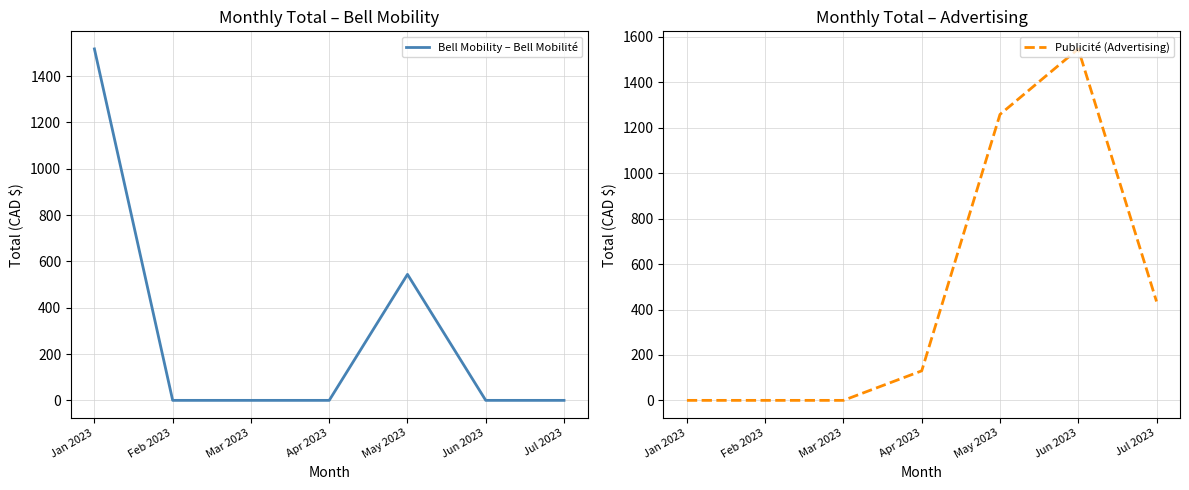

What is the sum of all Publicité (Advertising) values?

3371.9